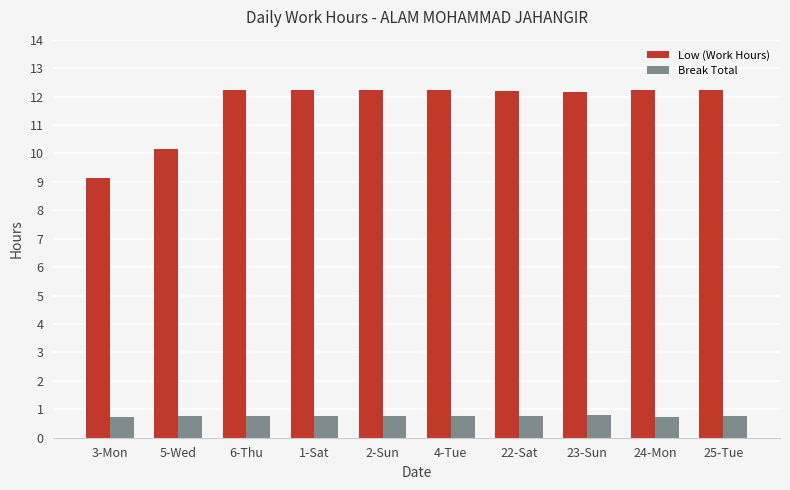

Which series has the widest spread of values?

Low (Work Hours)